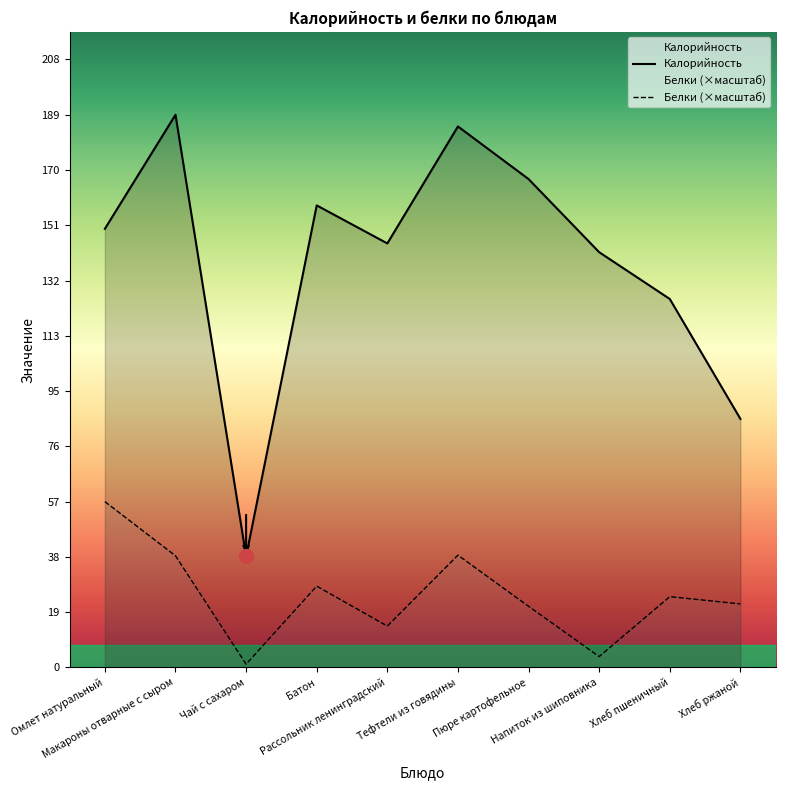

In Белки, how many points are higher than both neighbors (excluding endpoints)?

3